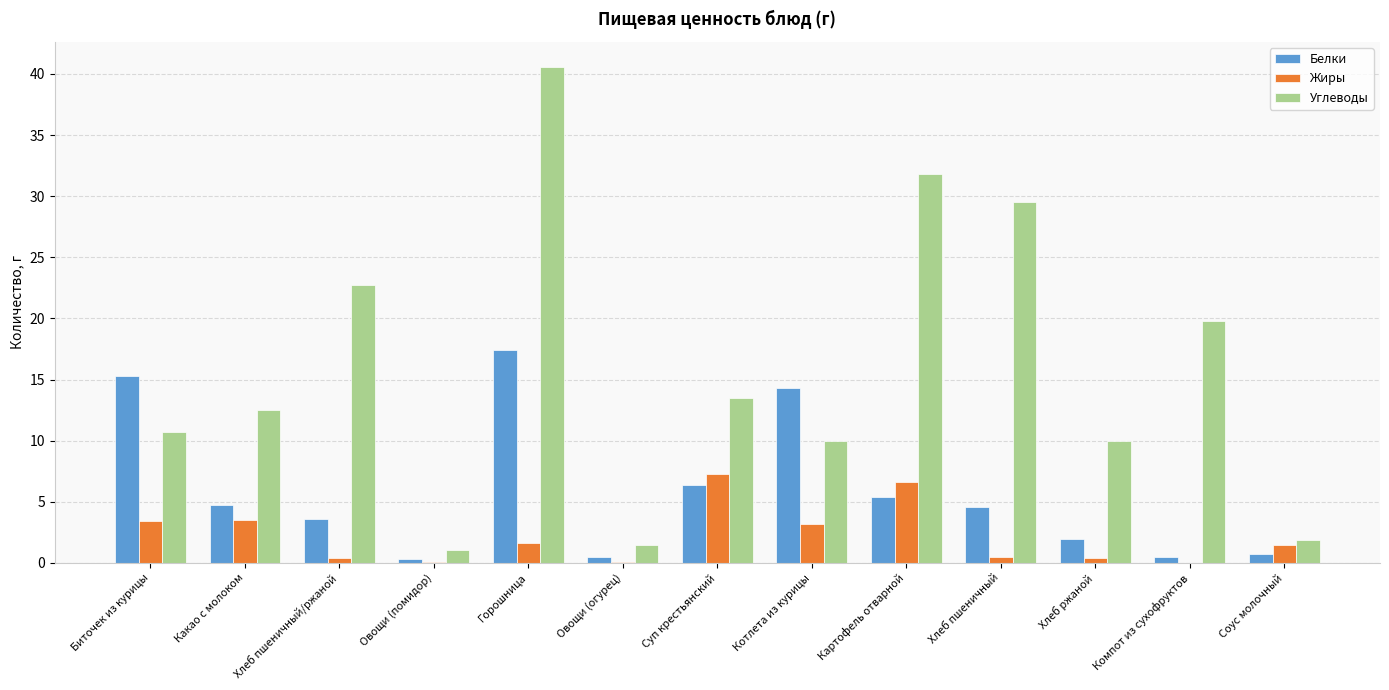

Which series has the largest total across all categories?

Углеводы